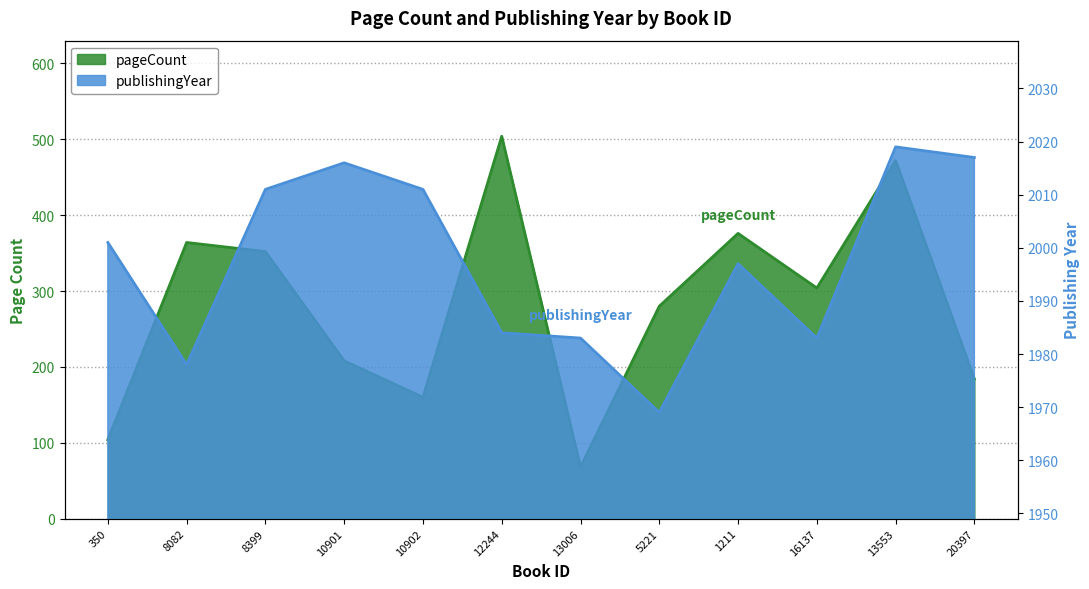

True or false: publishingYear and pageCount intersect in this chart.

False